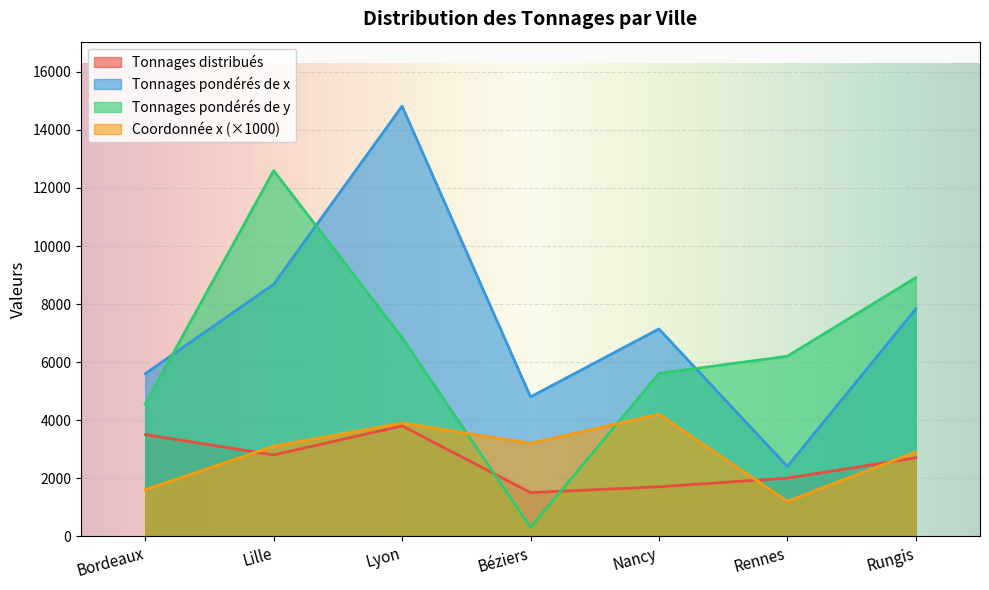

Which series has the largest range (max minus min)?

Tonnages pondérés de x